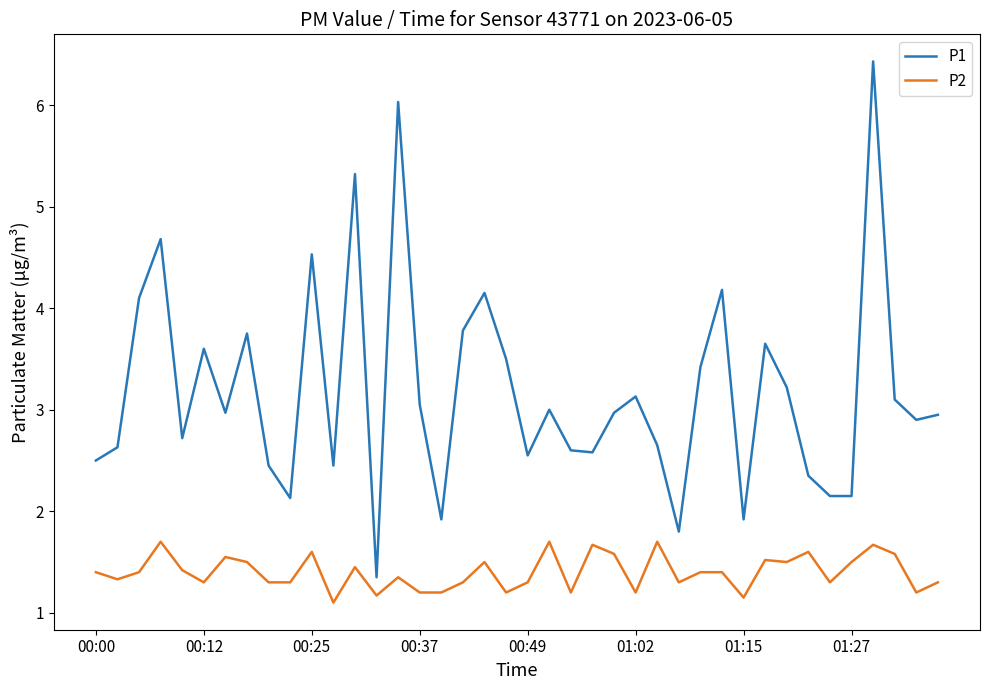

How many lines are shown in the chart?

2